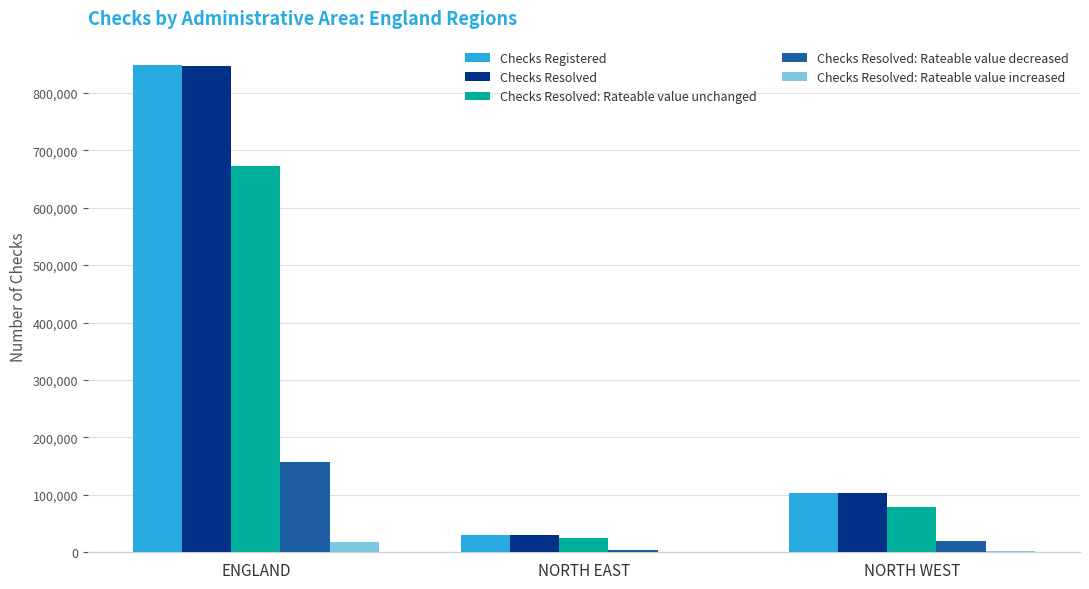

Between NORTH EAST and NORTH WEST, which series saw the biggest shift?

Checks Registered